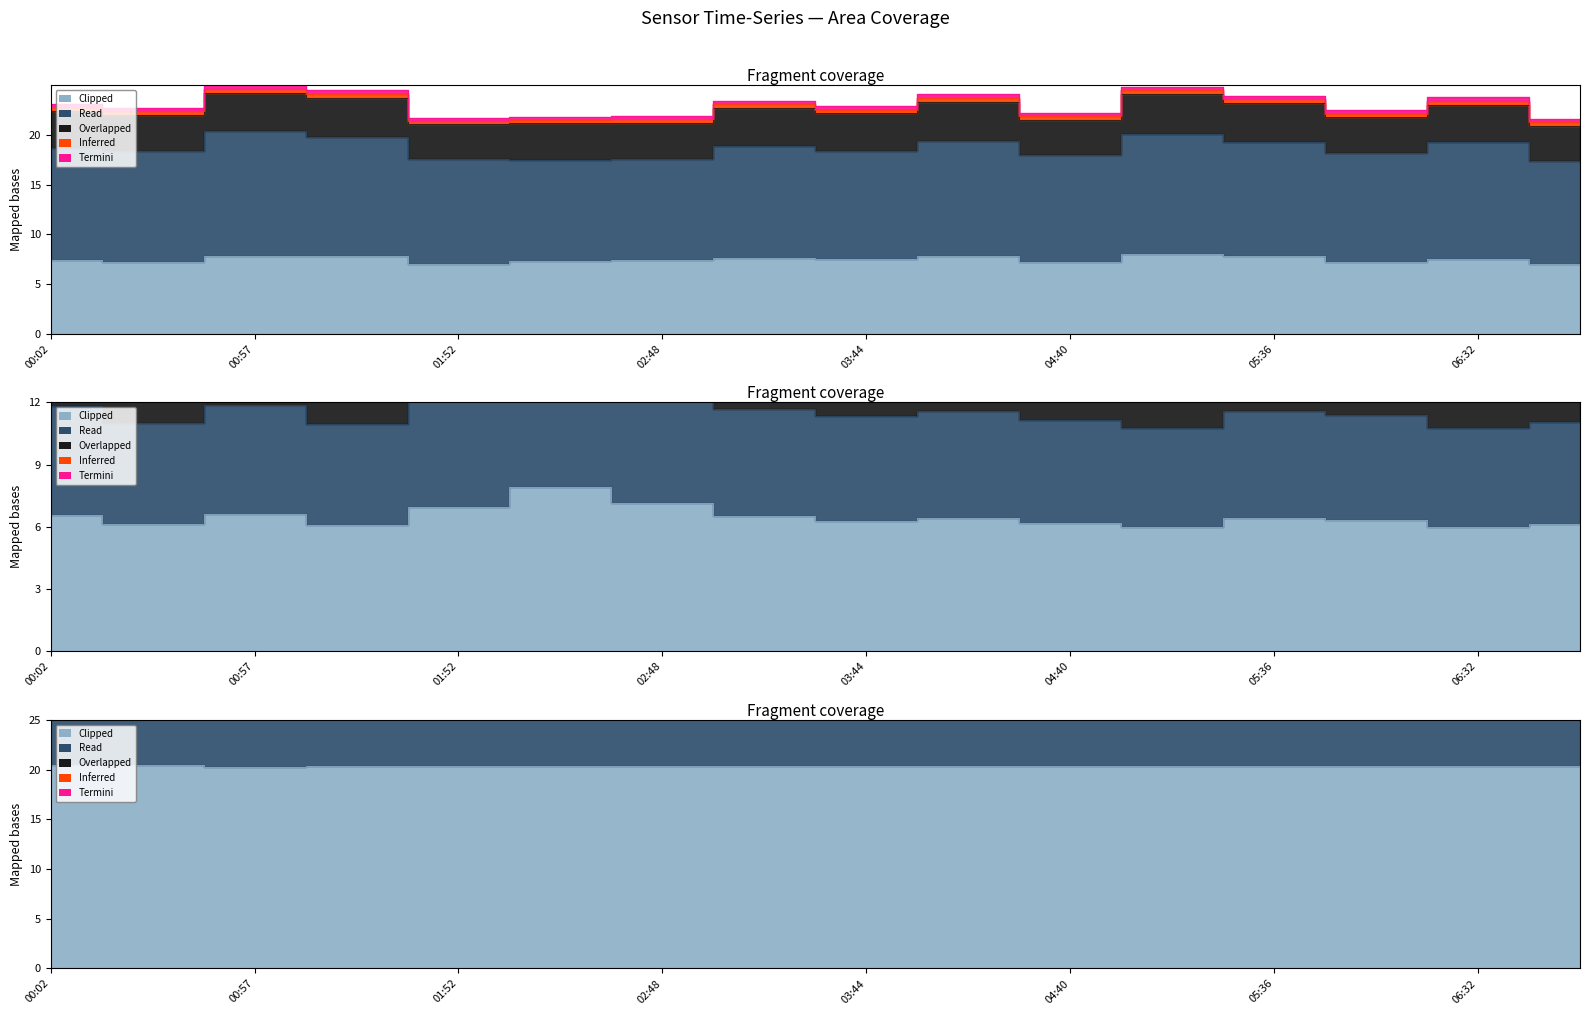

True or false: BME280_humidity has a value of 1.8 at 01:52.

False